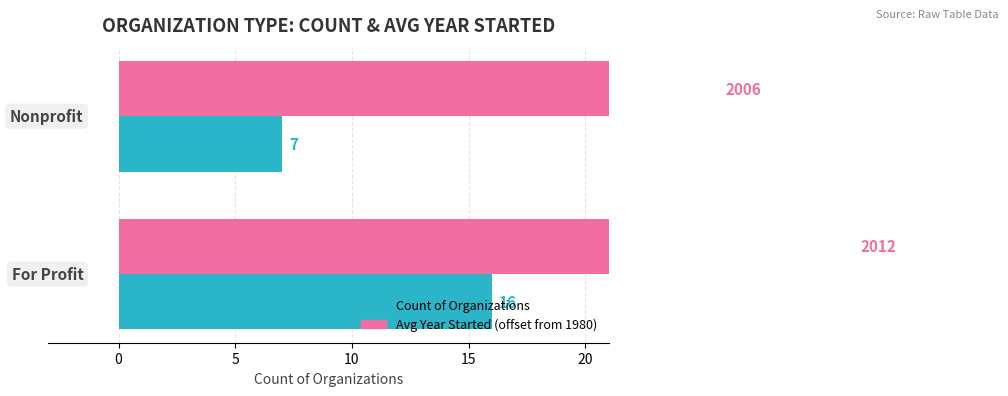

What is the average value of the Avg Year Started (offset from 1980) series?

28.6